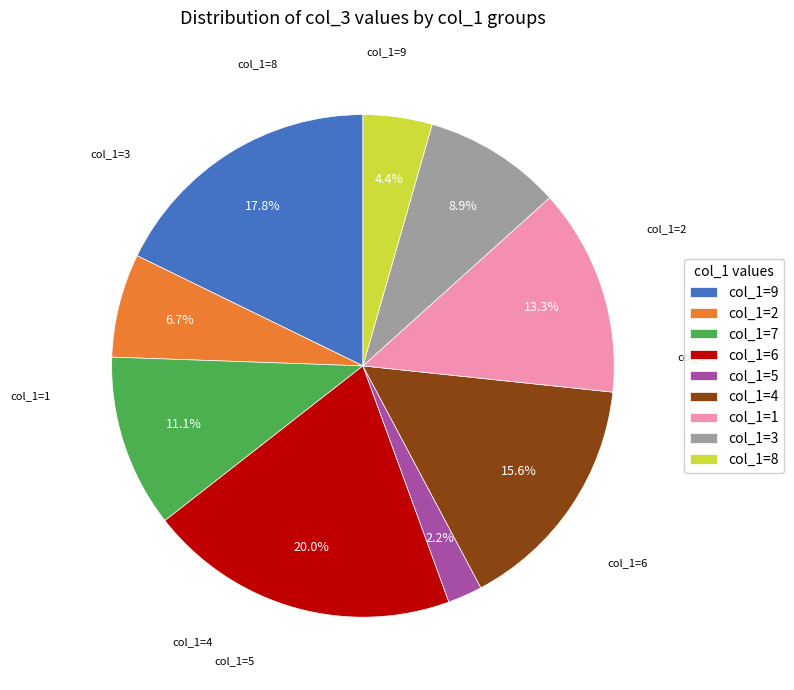

Do col_1=1 and col_1=5 together represent more than half of the pie?

No